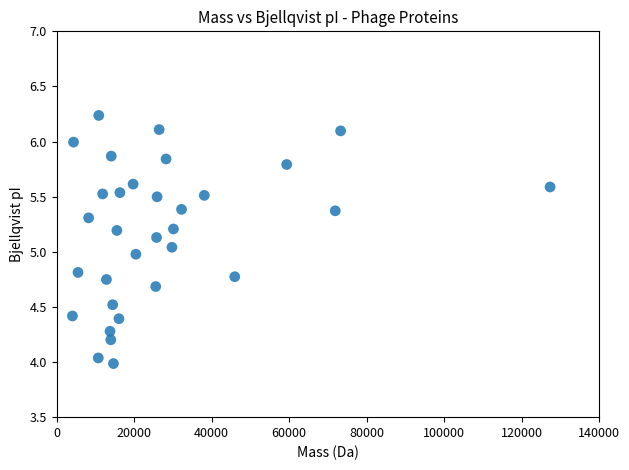

What is the range of X values (max minus min)?

123297.4